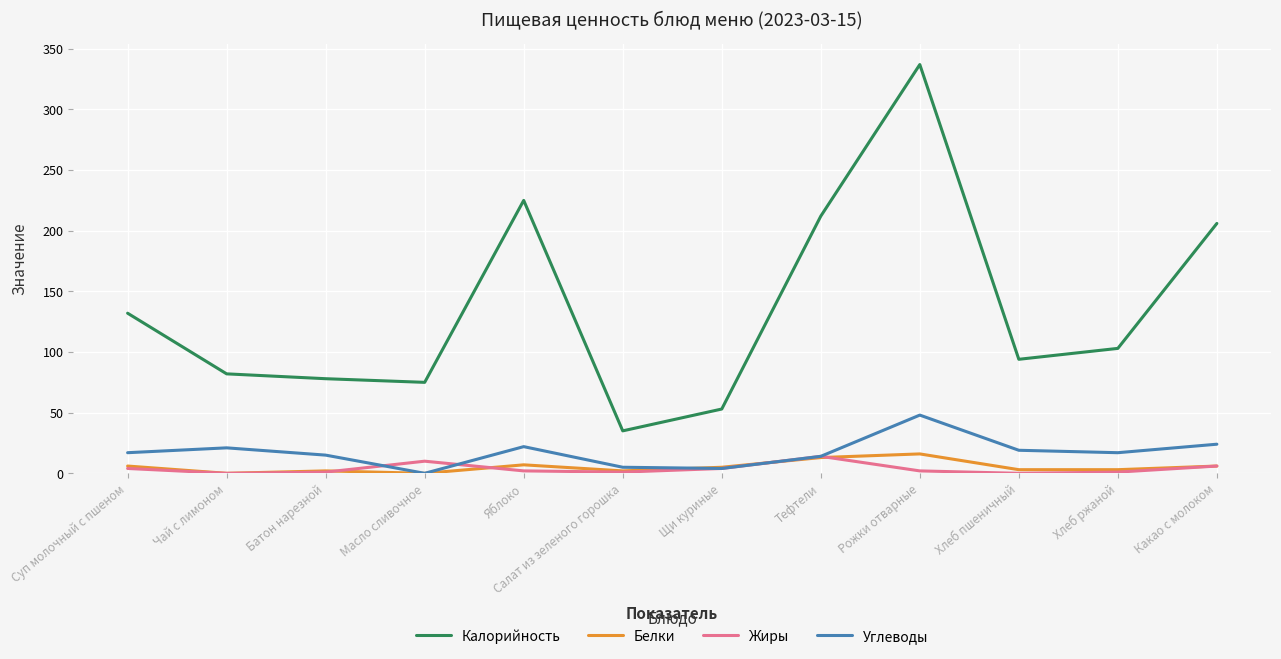

Which series changed the most between Чай с лимоном and Какао с молоком?

Калорийность